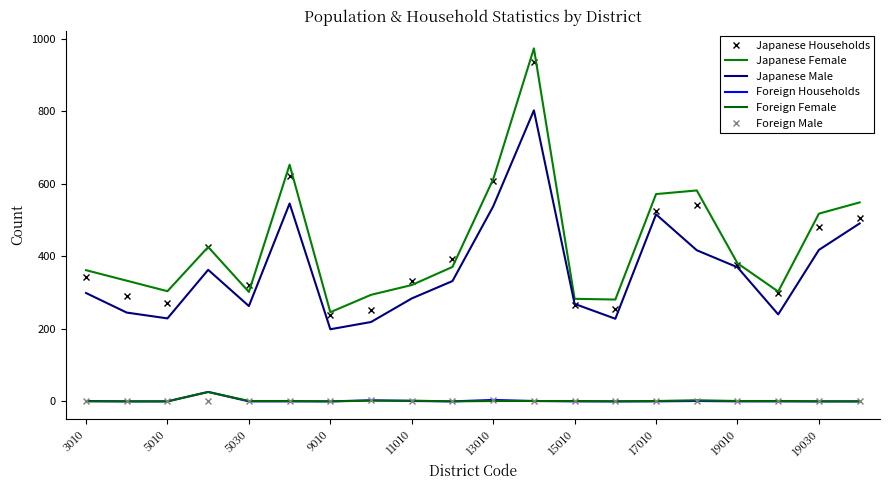

What is the maximum value for Foreign Male?

3